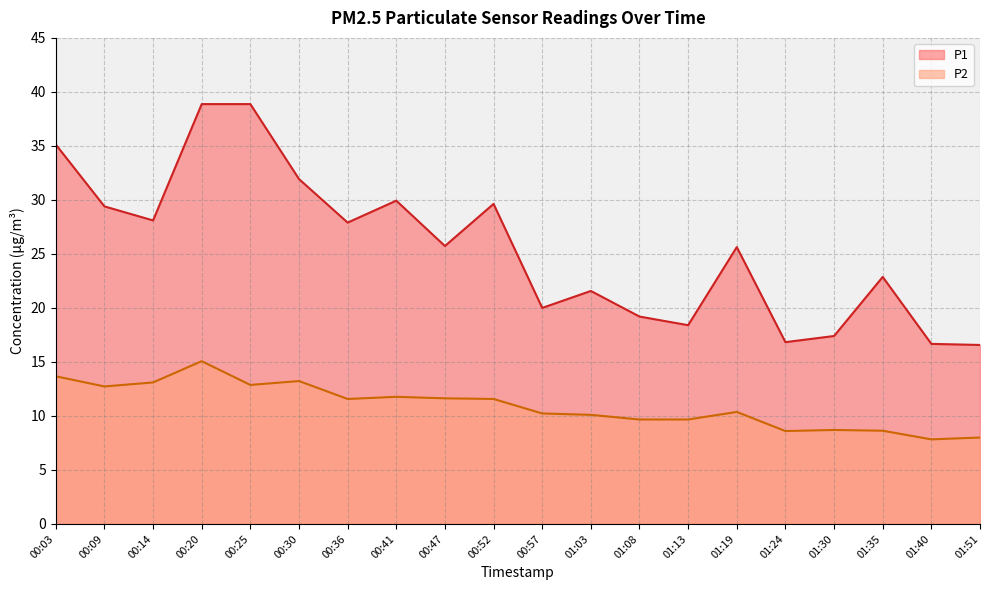

At which category is the sum across all series the highest?

00:20